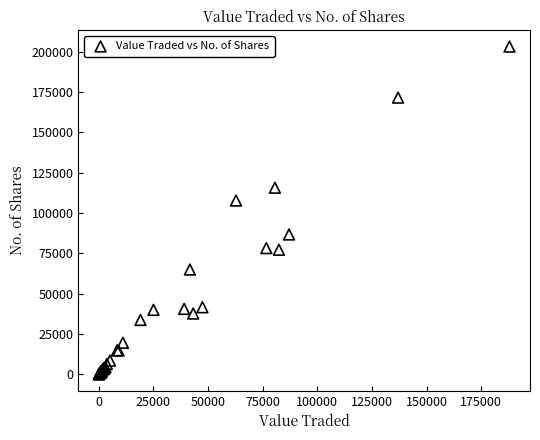

What Y value in the scatter plot is closest to 101521?

107672